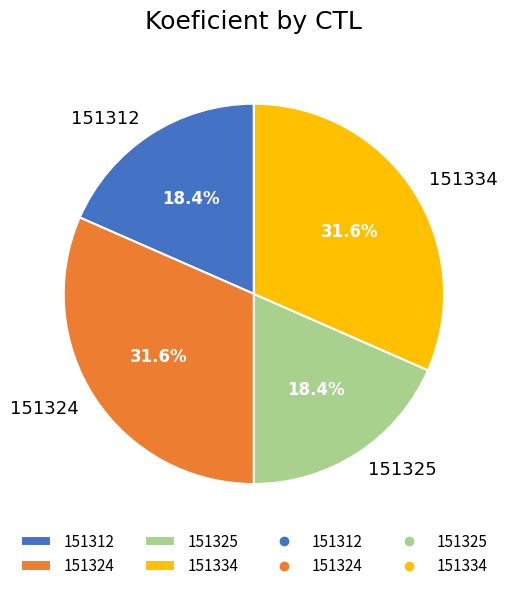

To the nearest percent, what portion does 151312 represent?

18%